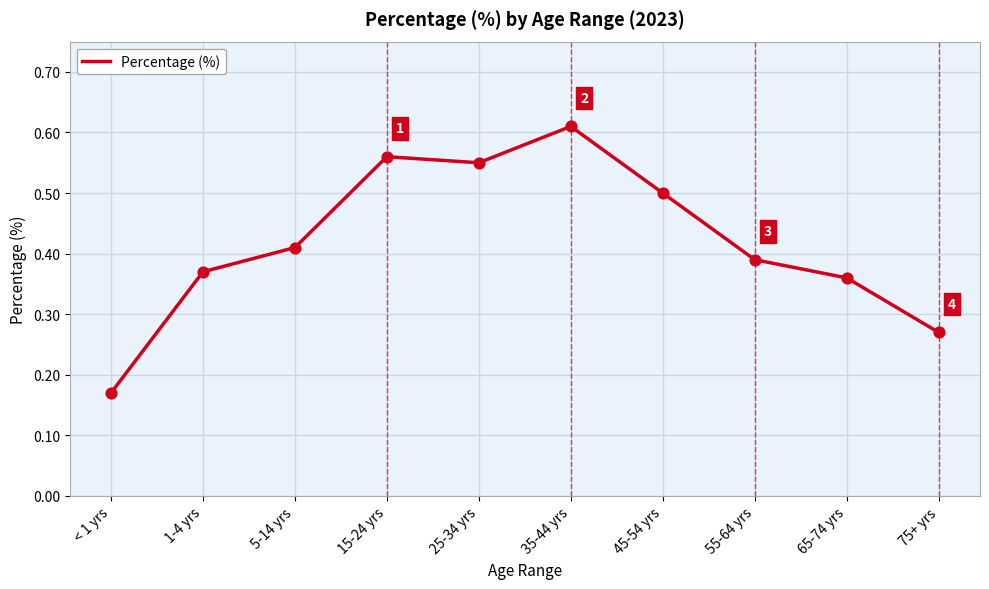

What is the change in value from 1-4 yrs to 35-44 yrs?

+0.2